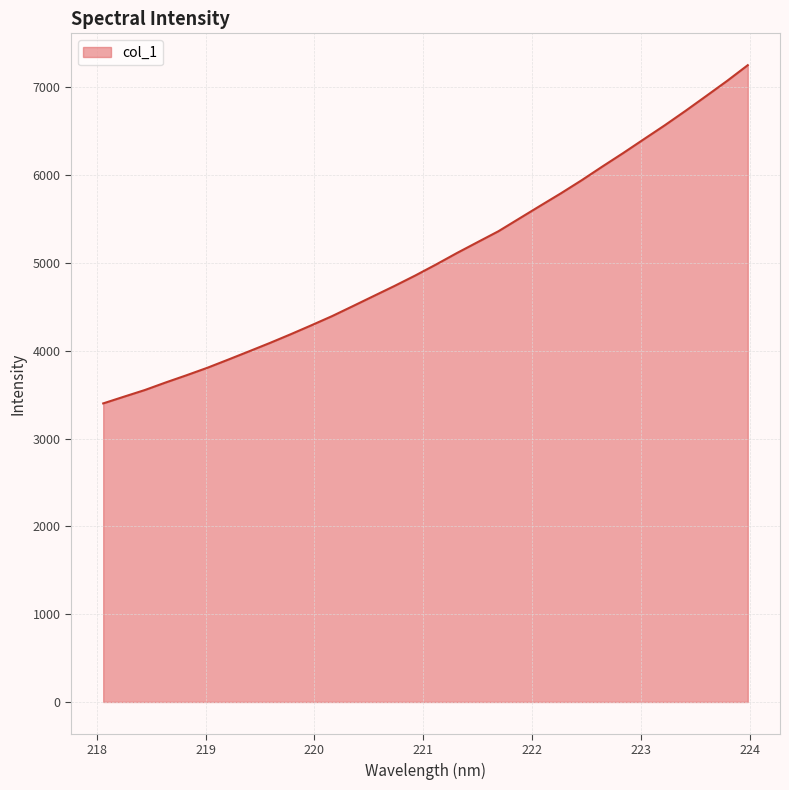

What is the maximum value shown in the chart?

7251.7